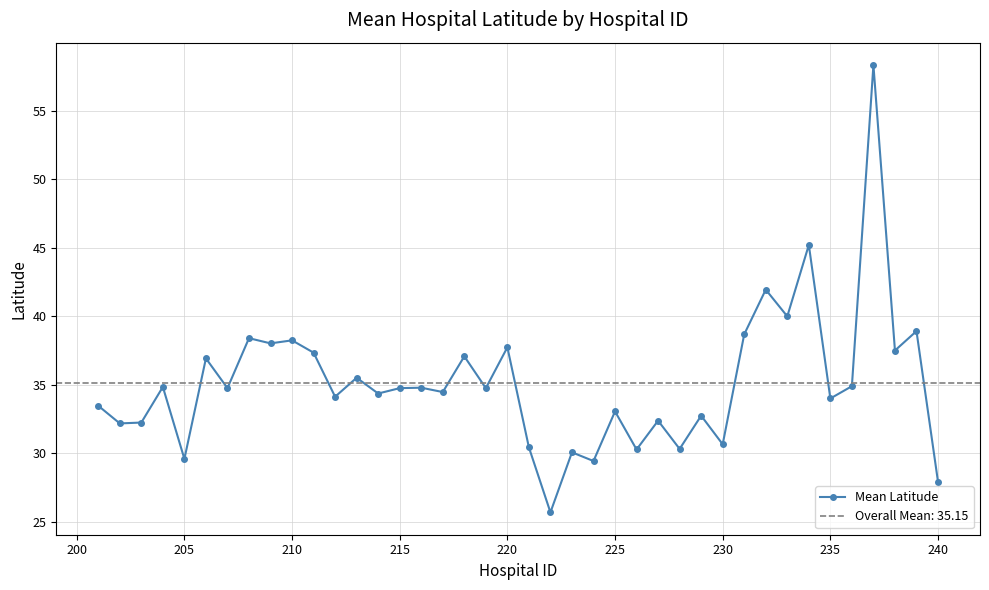

True or false: Mean Latitude has more than 0 points higher than both neighbors.

True